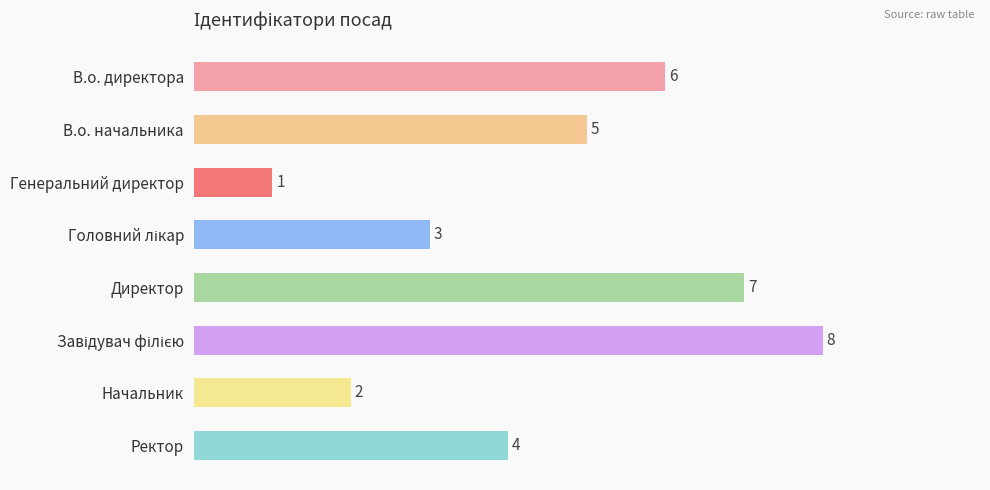

Count the values in the range 3 to 7.

5